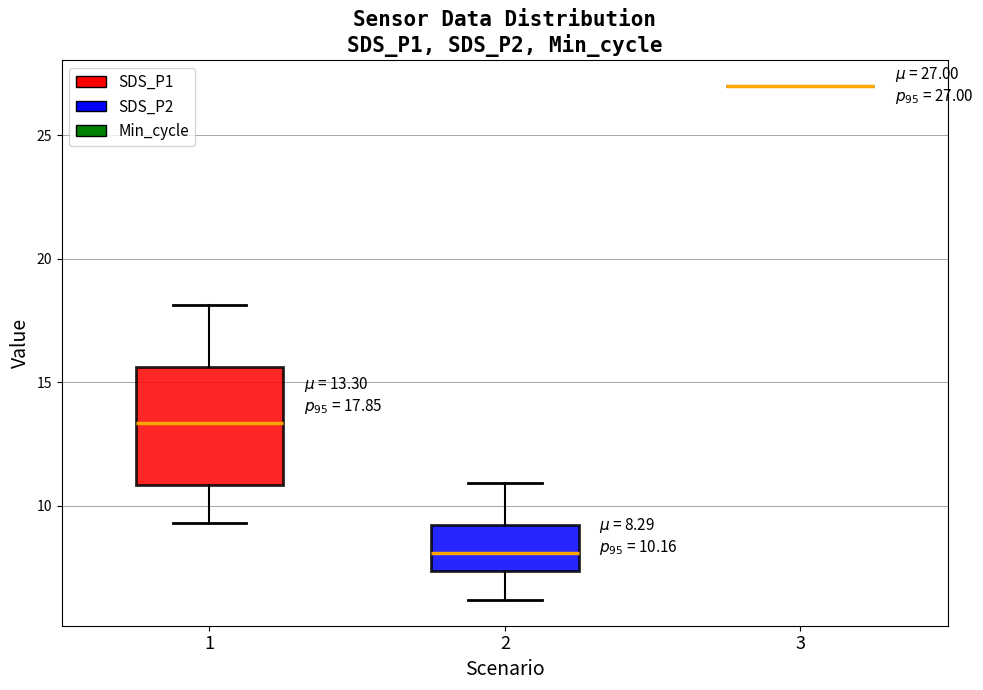

Comparing the boxes themselves (not the whiskers), which one is the tallest?

1